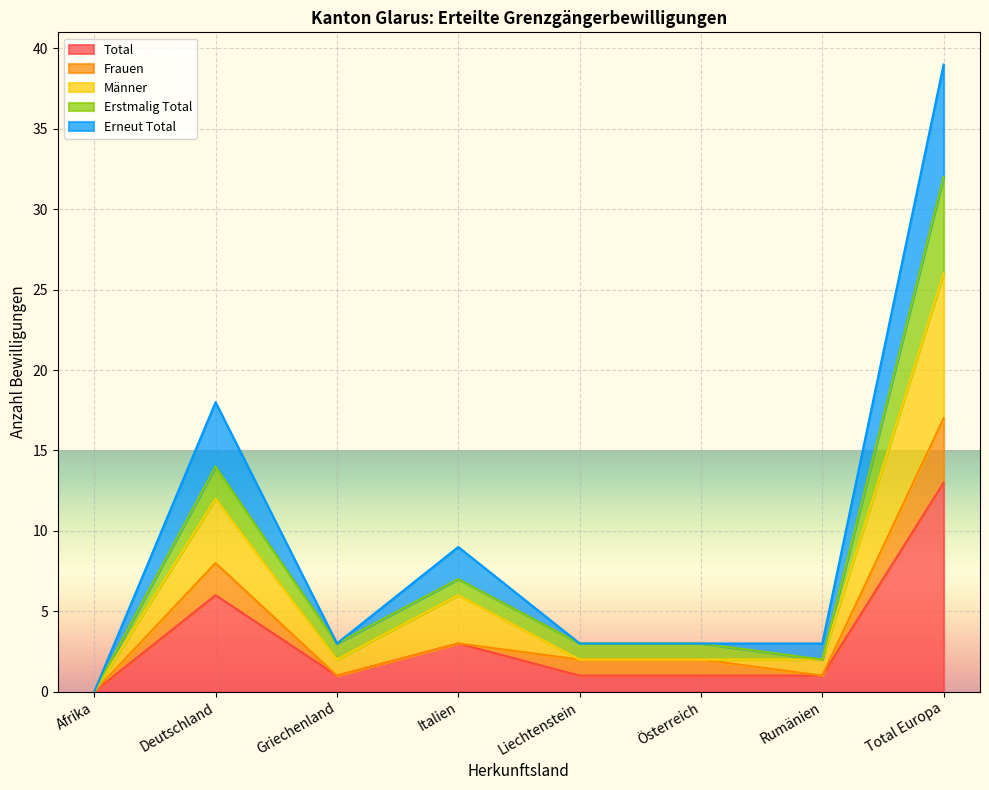

Which category has the lowest value in the Total series?

Afrika